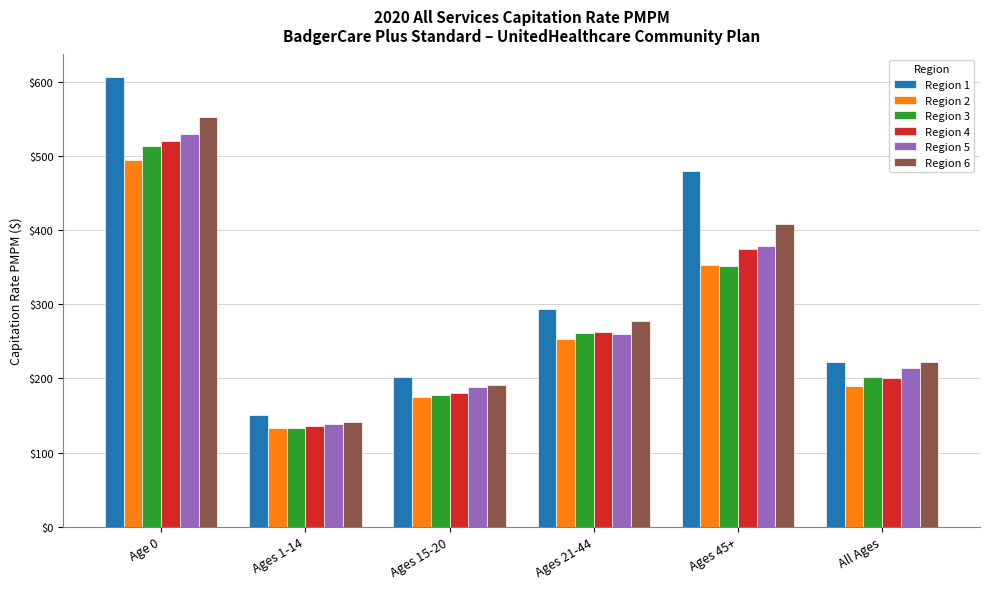

Are the bars grouped side by side (vs. stacked)?

Yes